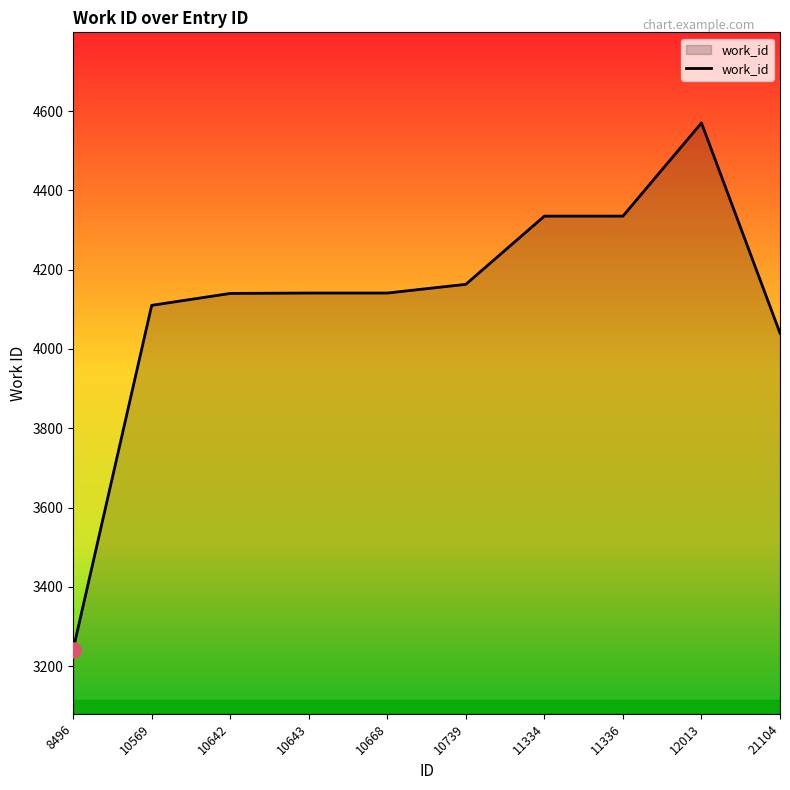

Approximately how many times larger is the value at 21104 compared to 10642?

1.0